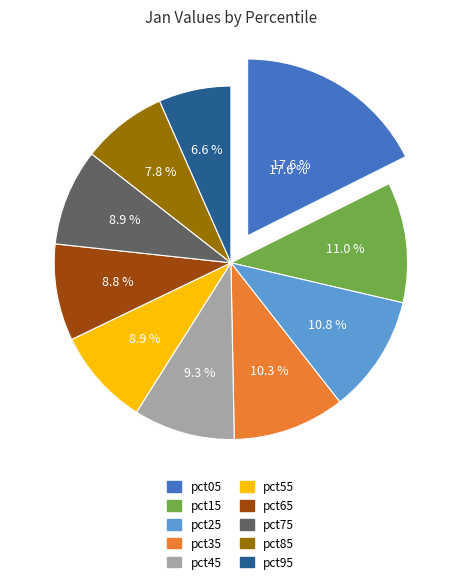

Is it true that pct05 is 18% of the pie?

True